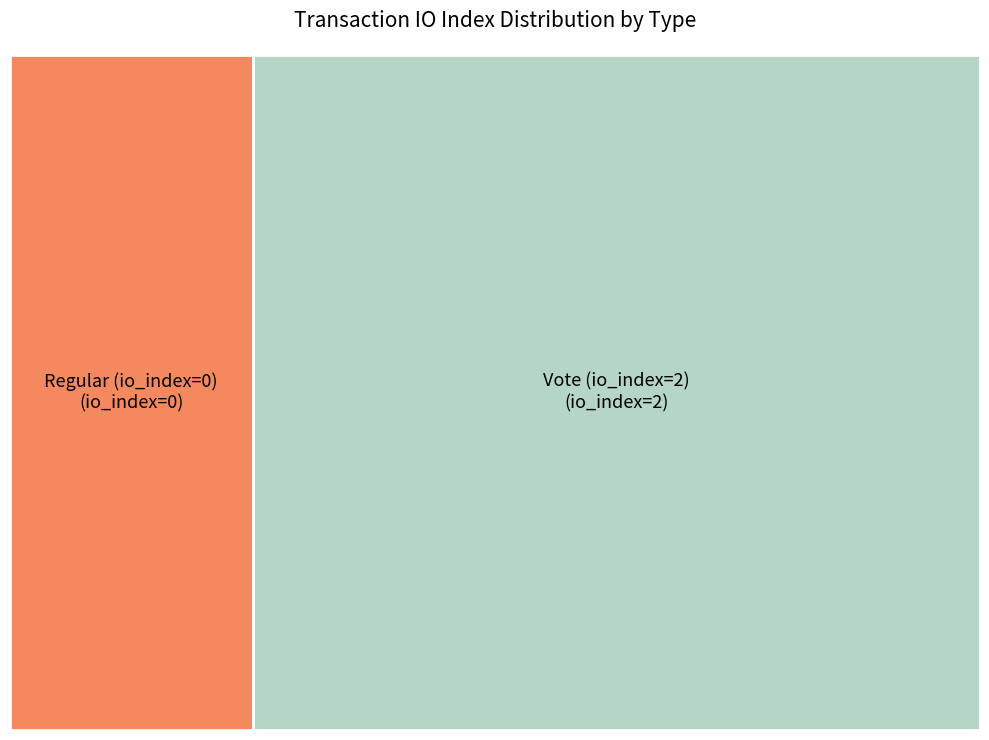

What is the change in value from Regular to Vote?

+2